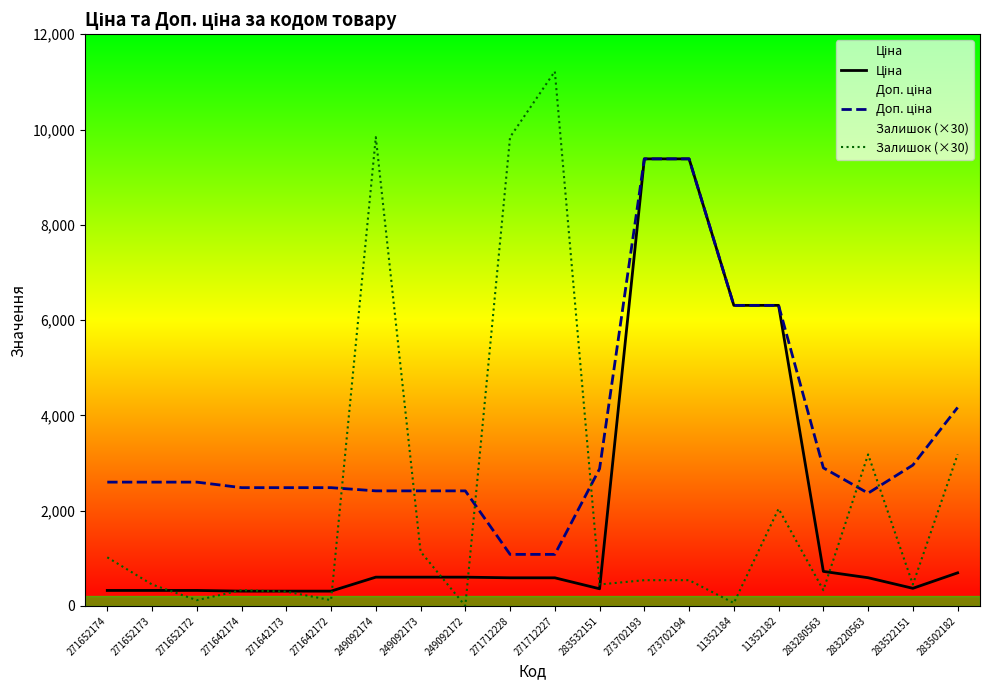

At which category does Ціна reach its first local valley?

283532151